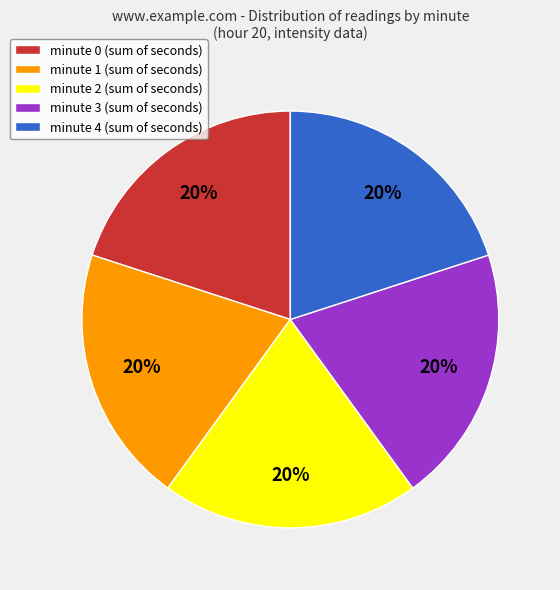

Does minute 1 (sum of seconds) account for over 50% of the chart?

No